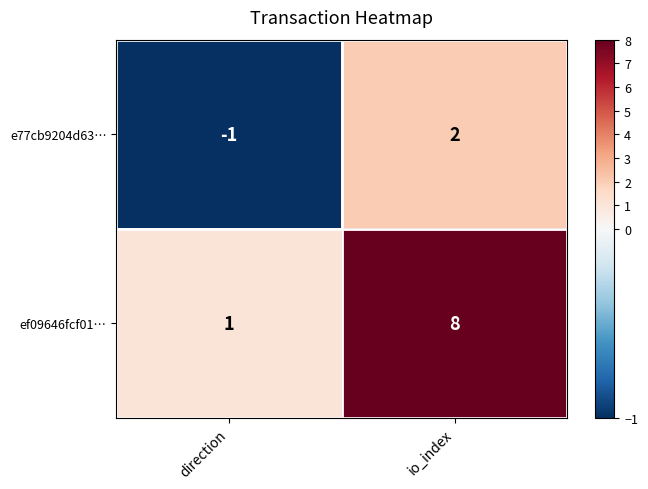

Where is e77cb9204d63… nearest to the value 0?

direction